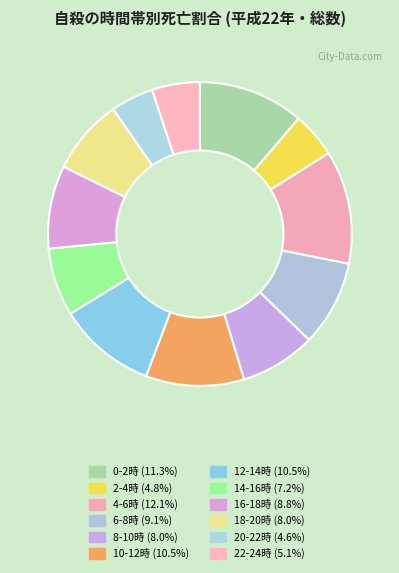

To the nearest percent, what is the average slice percentage?

8%